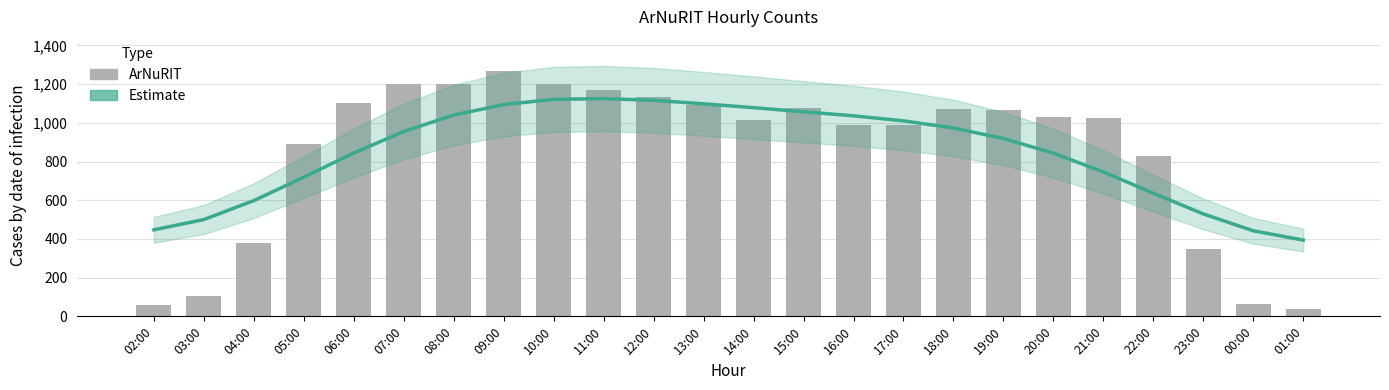

What is the spread (max minus min) of values at 20:00?

185